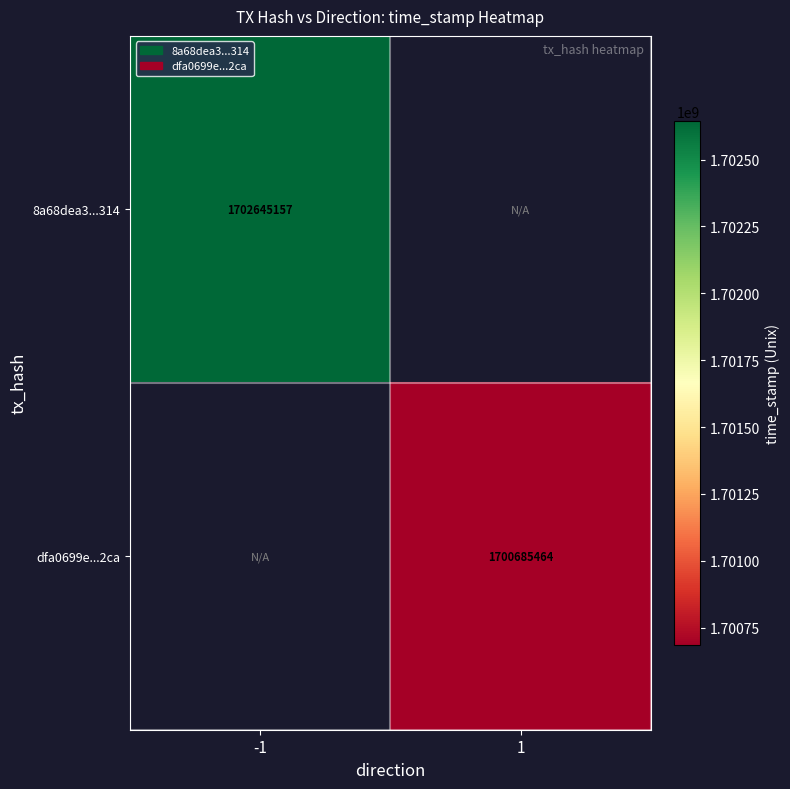

True or false: dfa0699e...2ca has a value of 1145735787 at 1.

False